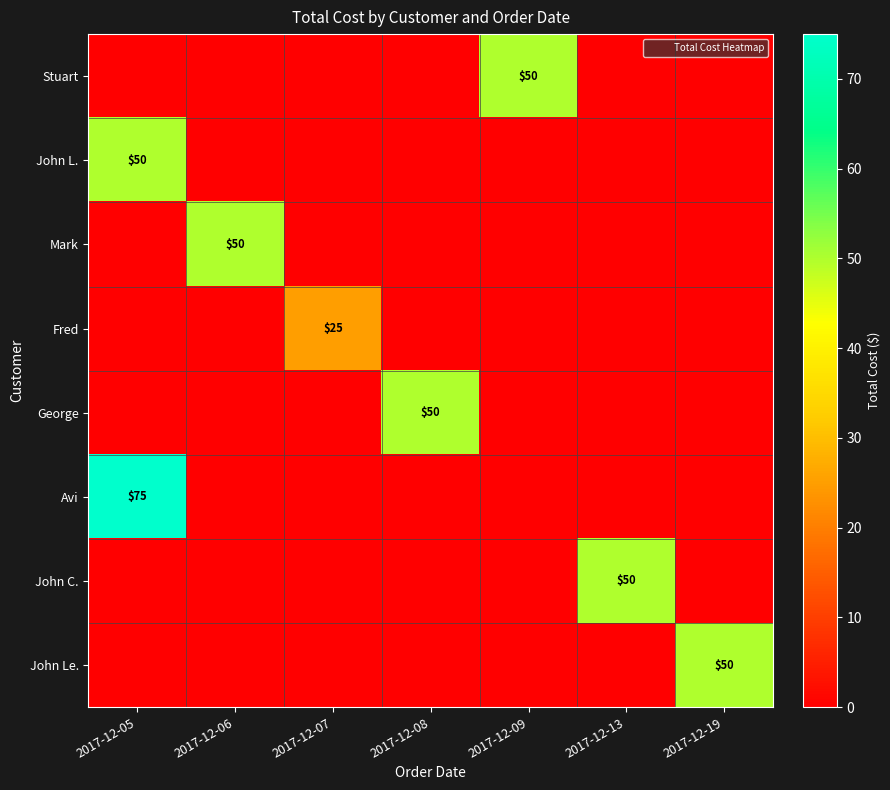

What is the maximum value shown in the chart?

75